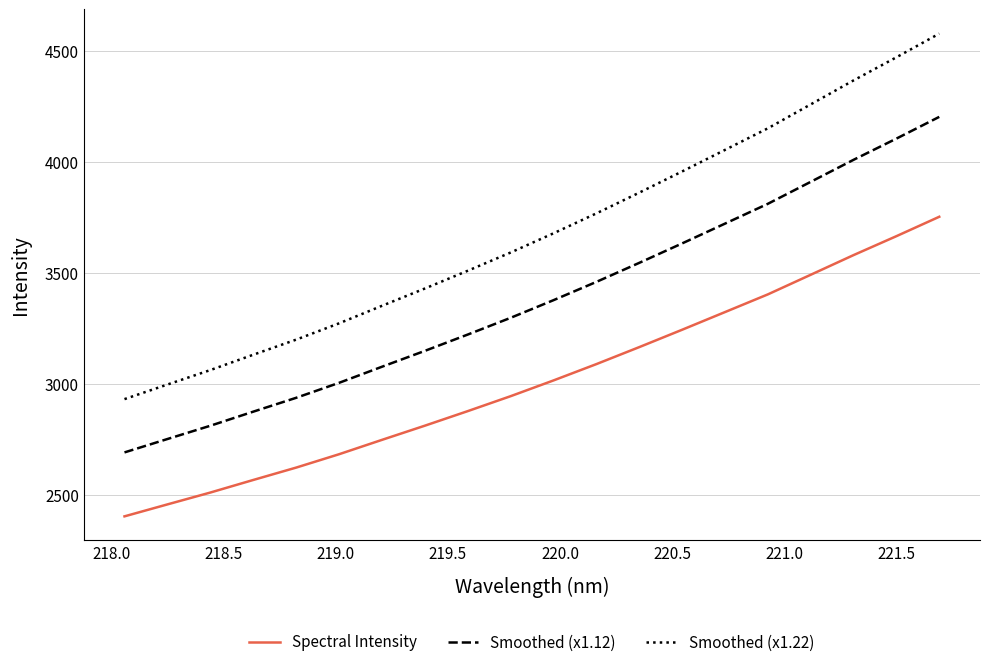

What is the highest value of the Smoothed (x1.22) series?

4579.1